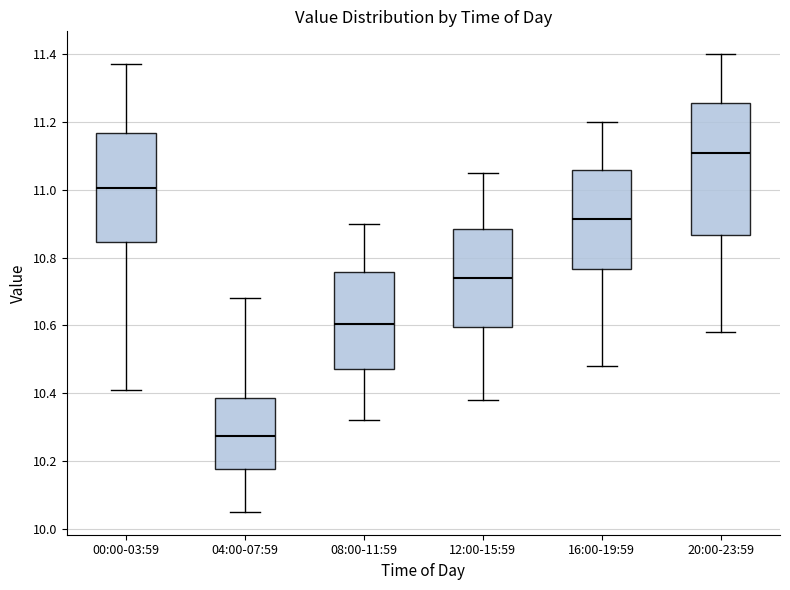

Reading left to right, read every box against the y-axis: the position of its median line, the range the box covers, and the ends of its whiskers. The values are not printed on the chart, so give them approximately, as read against the axis.

00:00-03:59: median 11.00, box 10.84 to 11.16, whiskers 10.42 to 11.38
04:00-07:59: median 10.28, box 10.18 to 10.38, whiskers 10.06 to 10.68
08:00-11:59: median 10.60, box 10.48 to 10.76, whiskers 10.32 to 10.90
12:00-15:59: median 10.74, box 10.60 to 10.88, whiskers 10.38 to 11.06
16:00-19:59: median 10.92, box 10.76 to 11.06, whiskers 10.48 to 11.20
20:00-23:59: median 11.12, box 10.86 to 11.26, whiskers 10.58 to 11.40